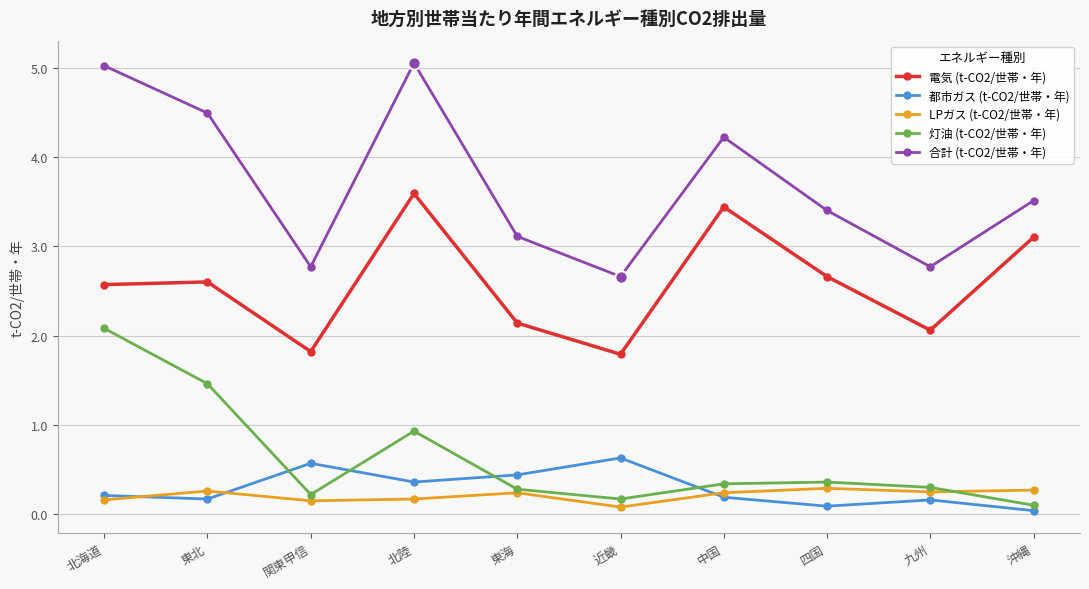

What is the difference between the highest and lowest values at 北陸?

4.9